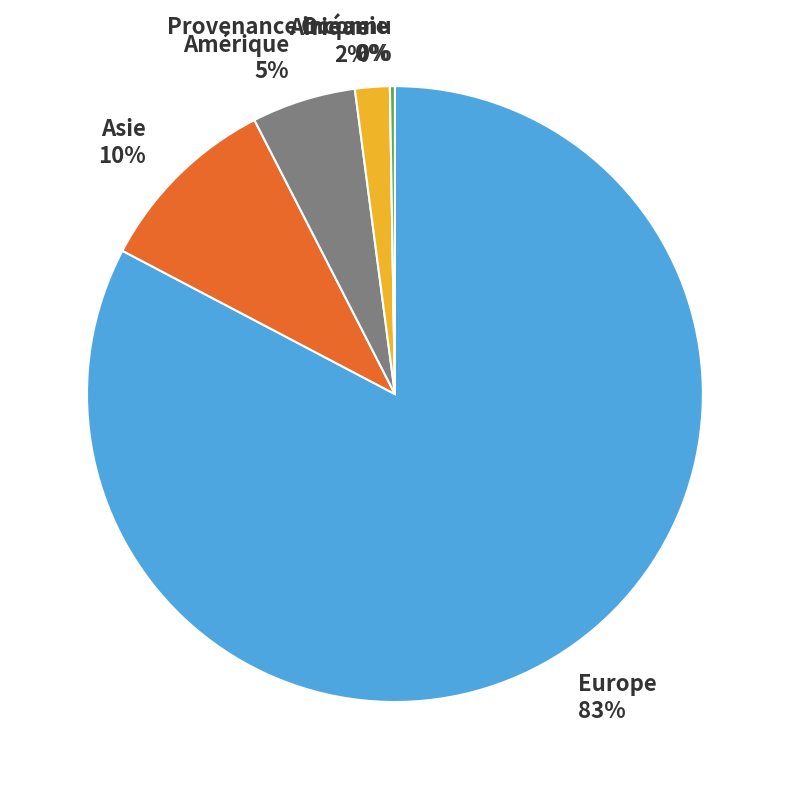

To the nearest percent, what portion does Amérique represent?

5%